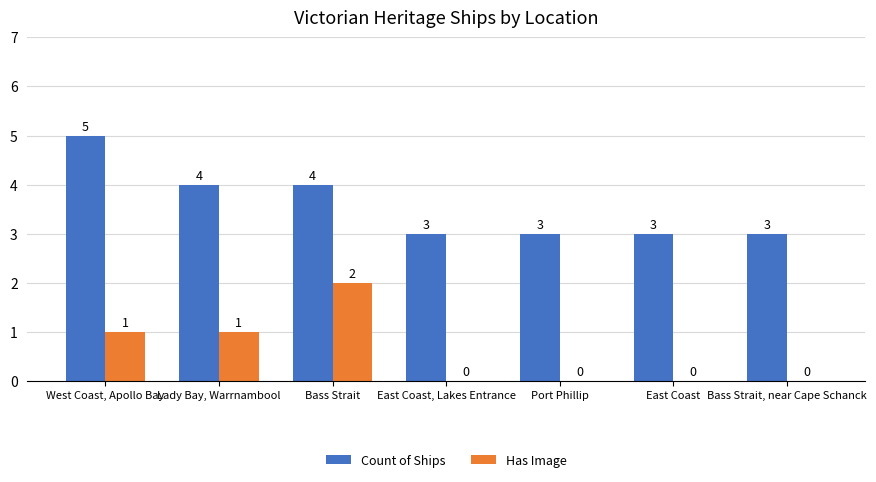

What is the average value of the Has Image series?

1